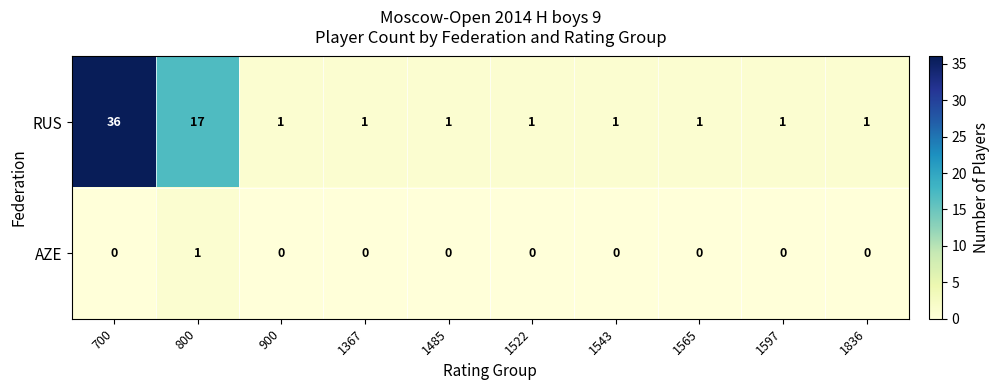

The AZE series shows -1 at 1485. True or false?

False